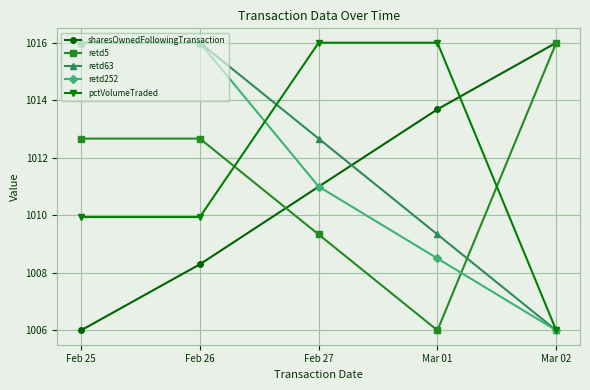

Is the value of sharesOwnedFollowingTransaction at Feb 25 greater than the value of pctVolumeTraded at Feb 26?

No